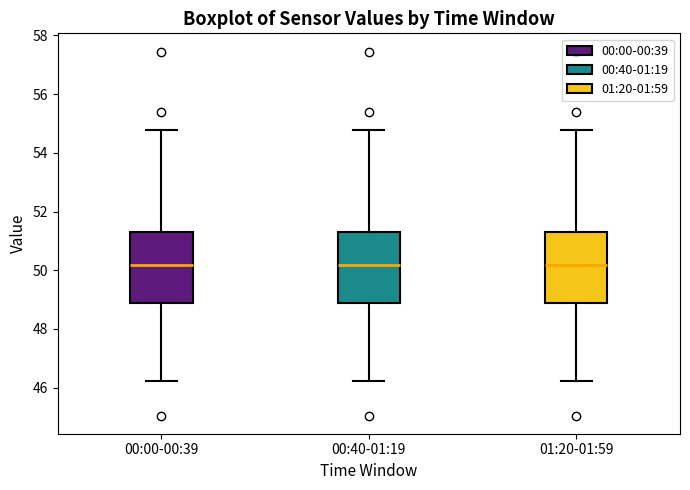

Where does the upper whisker of the box for 01:20-01:59 end on the y-axis? The values are not printed on the chart, so give them approximately, as read against the axis.

54.8